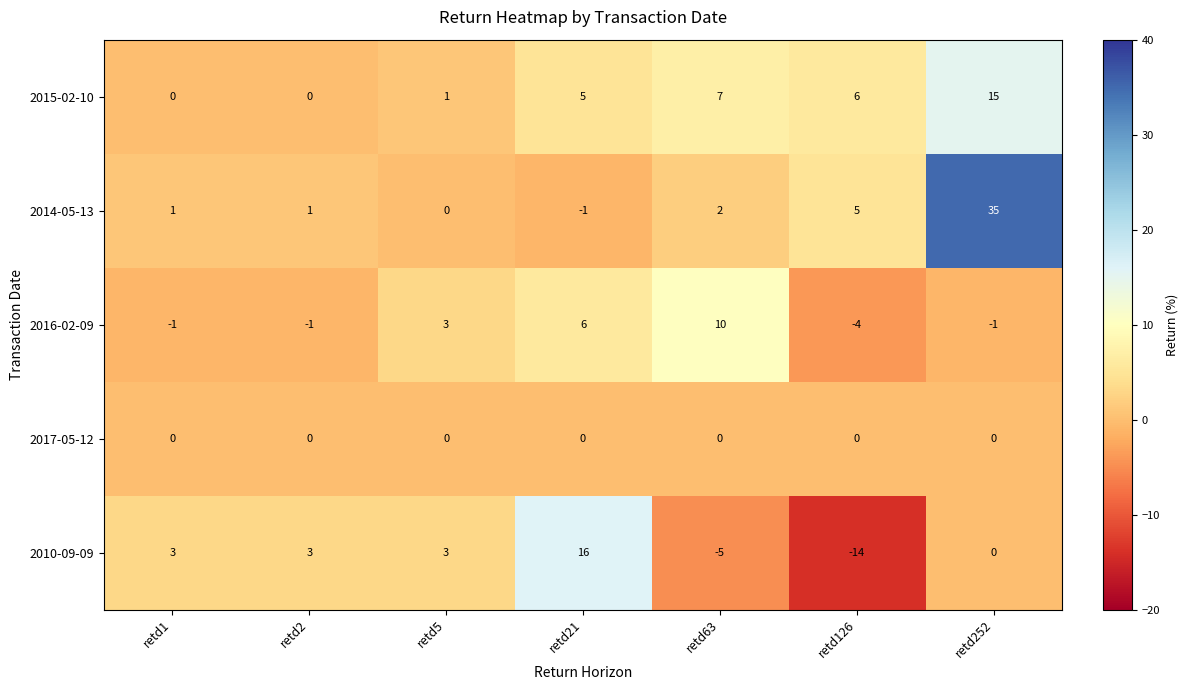

Is it true that 2017-05-12 equals 0 at retd5?

True